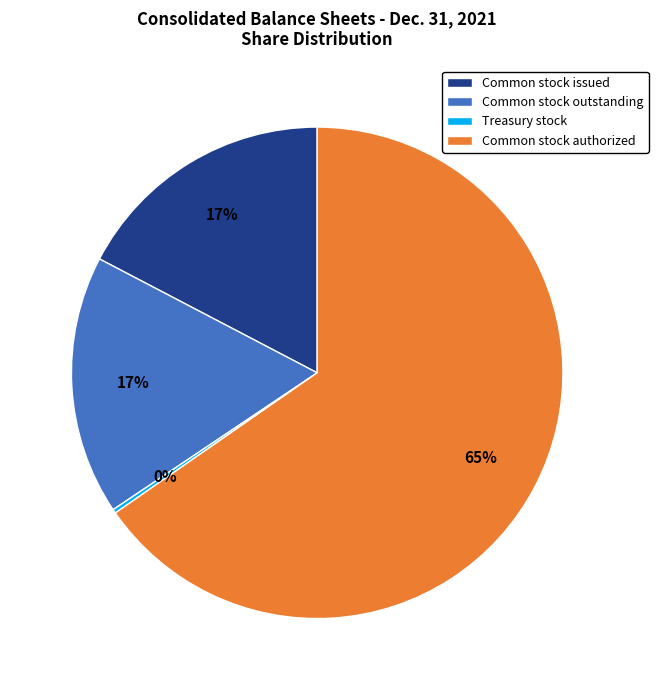

What percentage is the Common stock issued slice, to the nearest percent?

17%